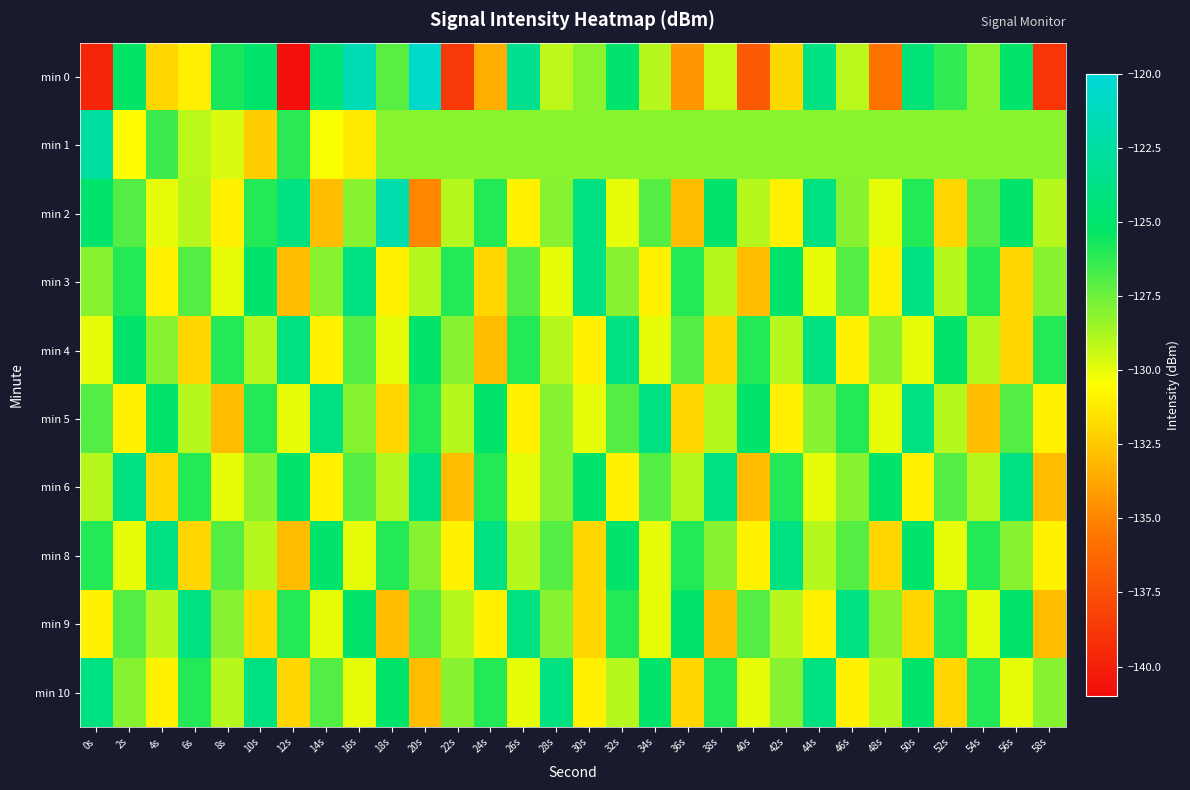

What is the spread (max minus min) of values at 42s?

7.9